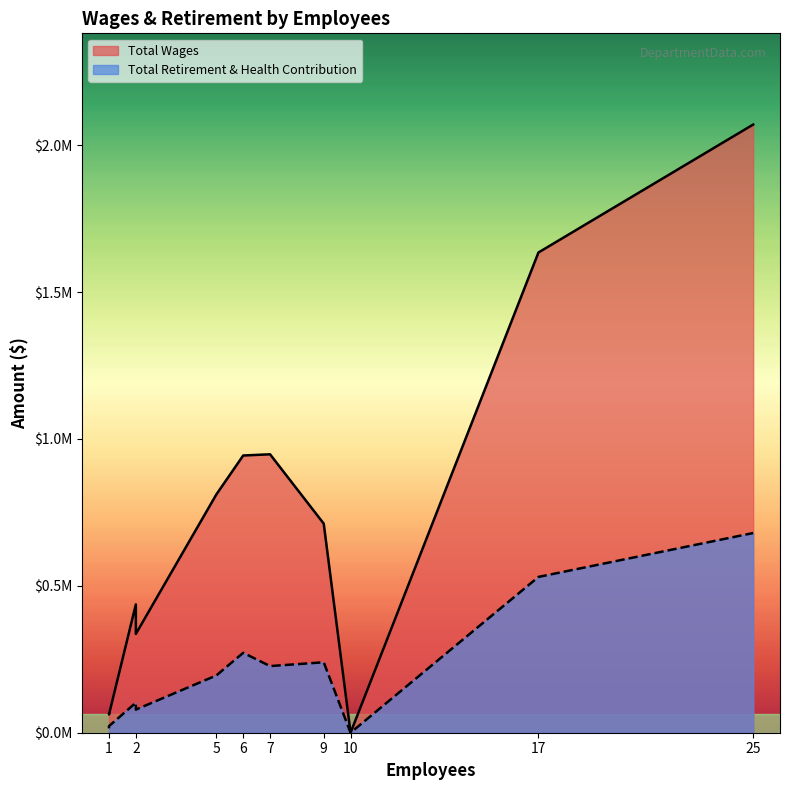

The value of Total Wages at 1 is 97036. True or false?

False